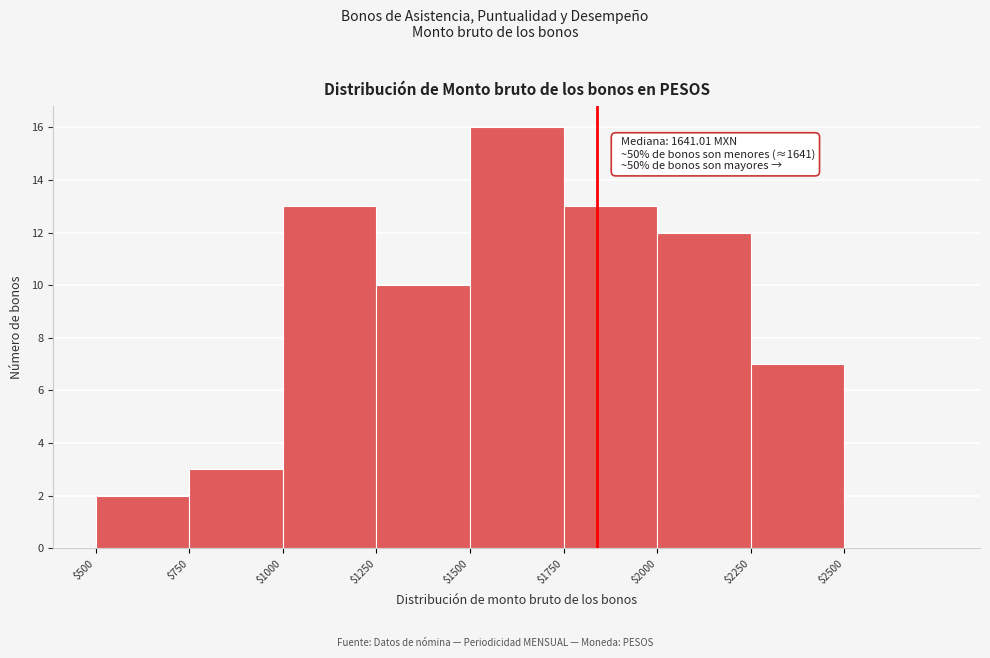

Which range on the x-axis has the tallest bar?

1500 to 1750